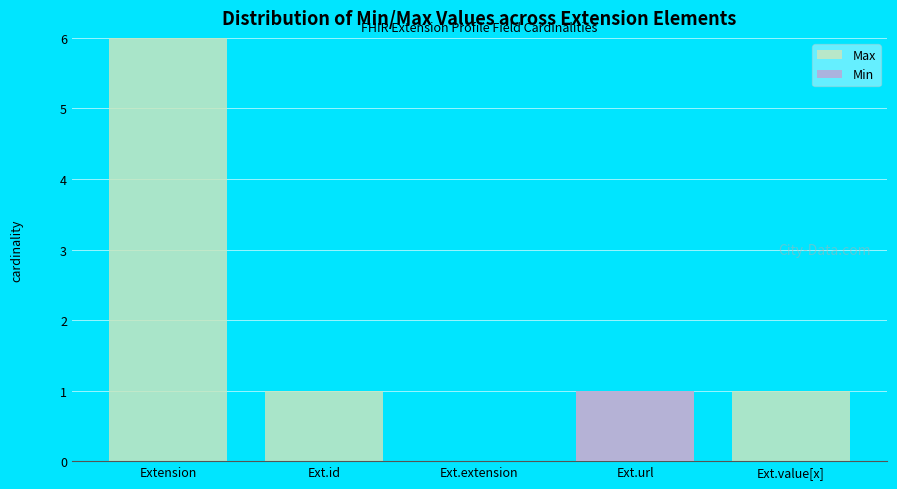

What is the label of the 1st bar from the right?

Ext.value[x]